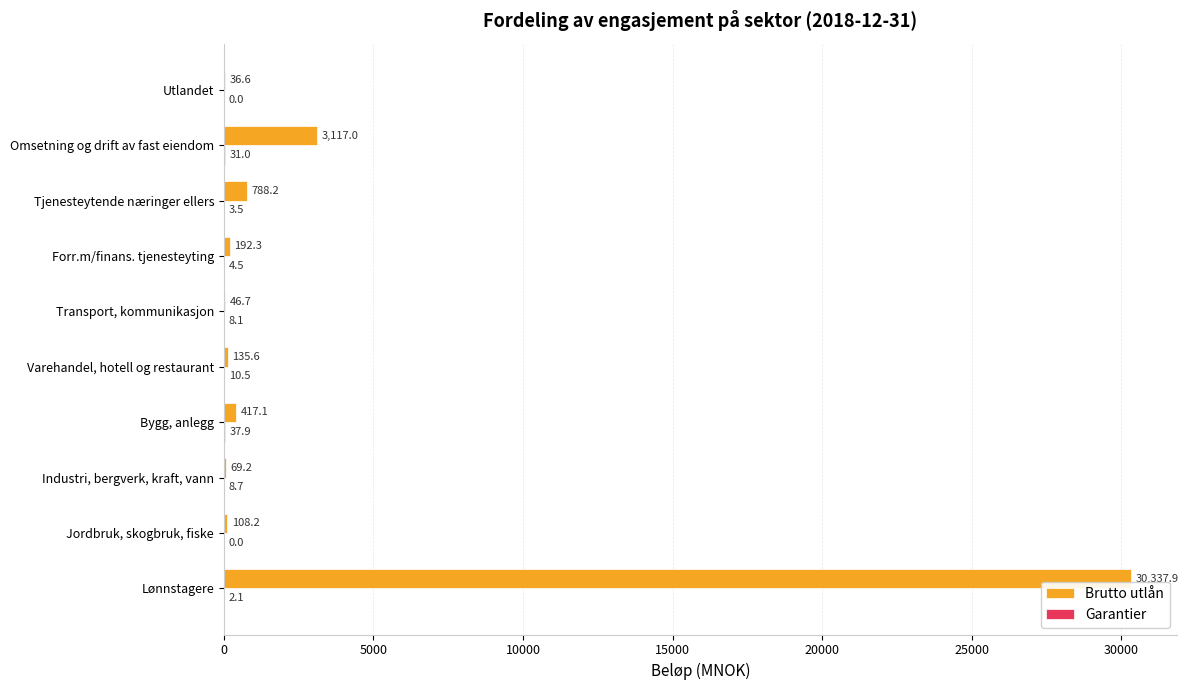

Which series has the largest total across all categories?

Brutto utlån